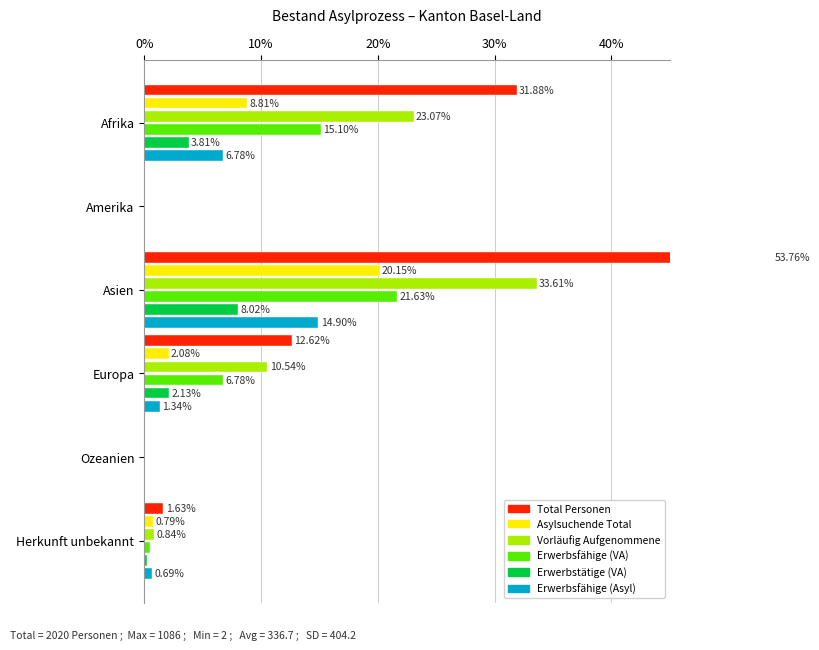

Between Asien and Ozeanien, which is larger?

Asien